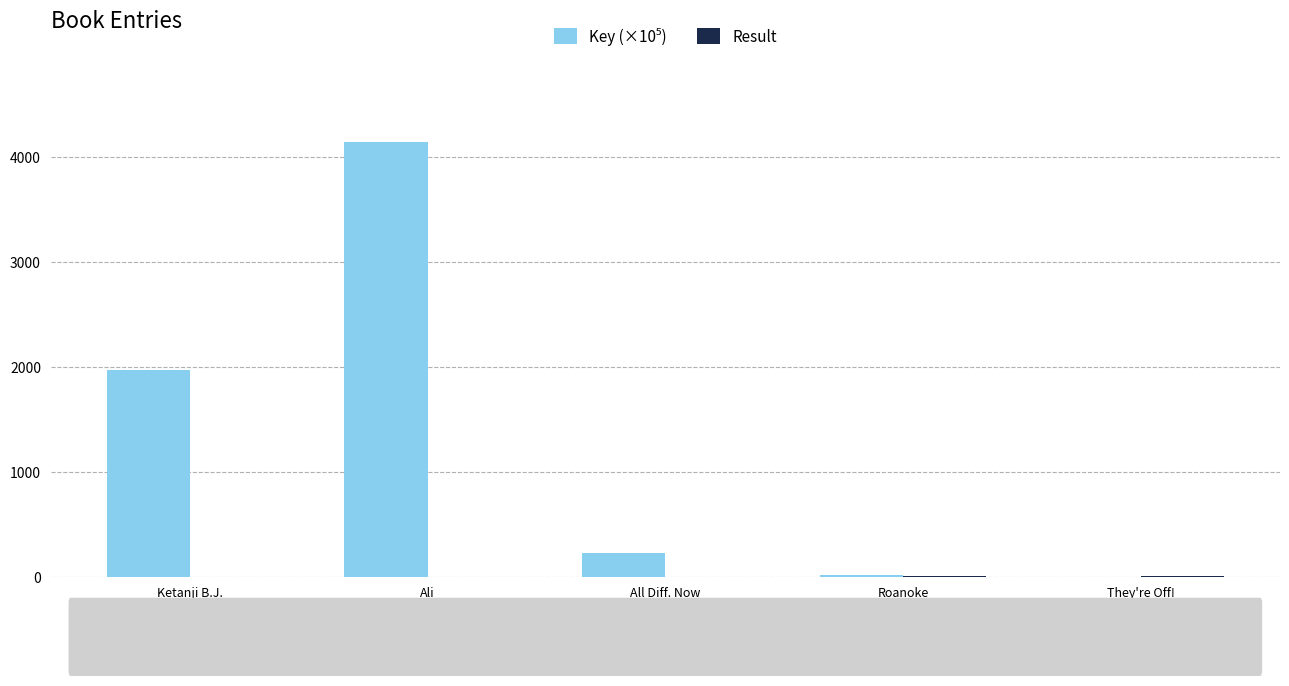

At which category is the sum across all series the highest?

Ali